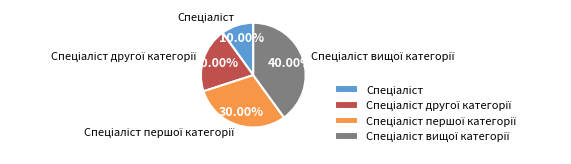

Is there any slice that represents more than half of the pie?

No